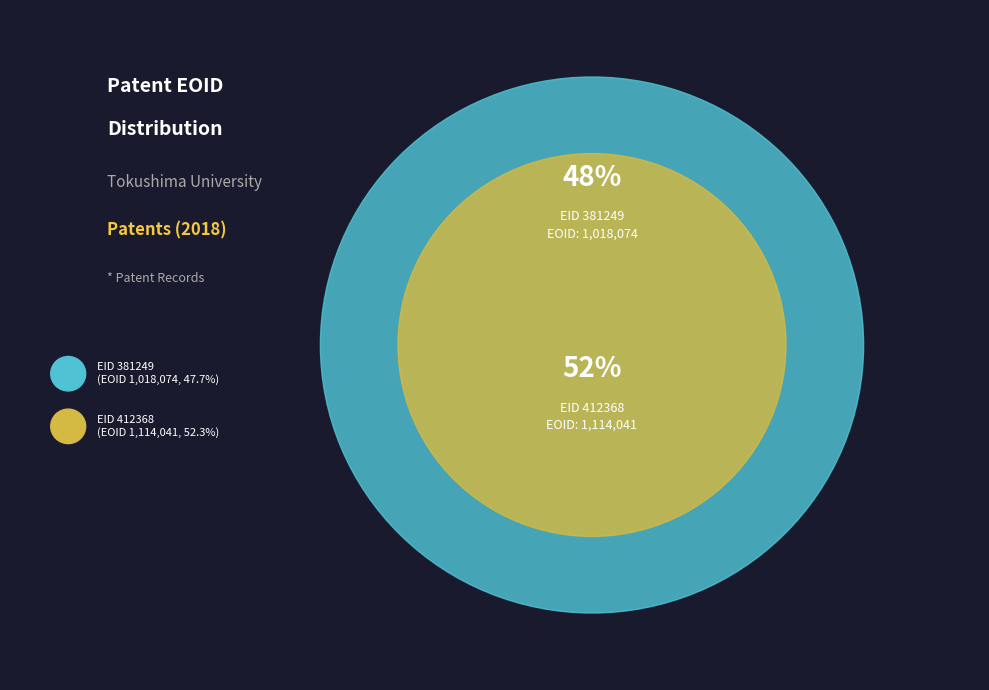

What percentage is the 381249 slice, to the nearest percent?

48%